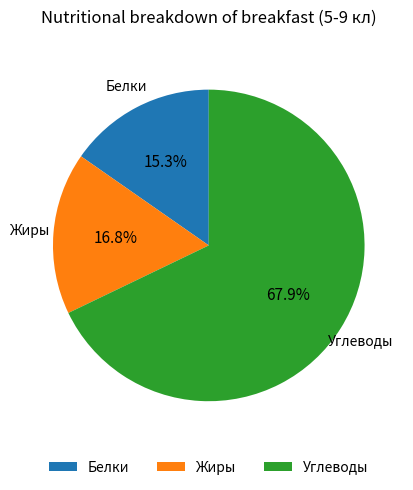

Approximately how many times larger is the value at Жиры compared to Белки?

1.1